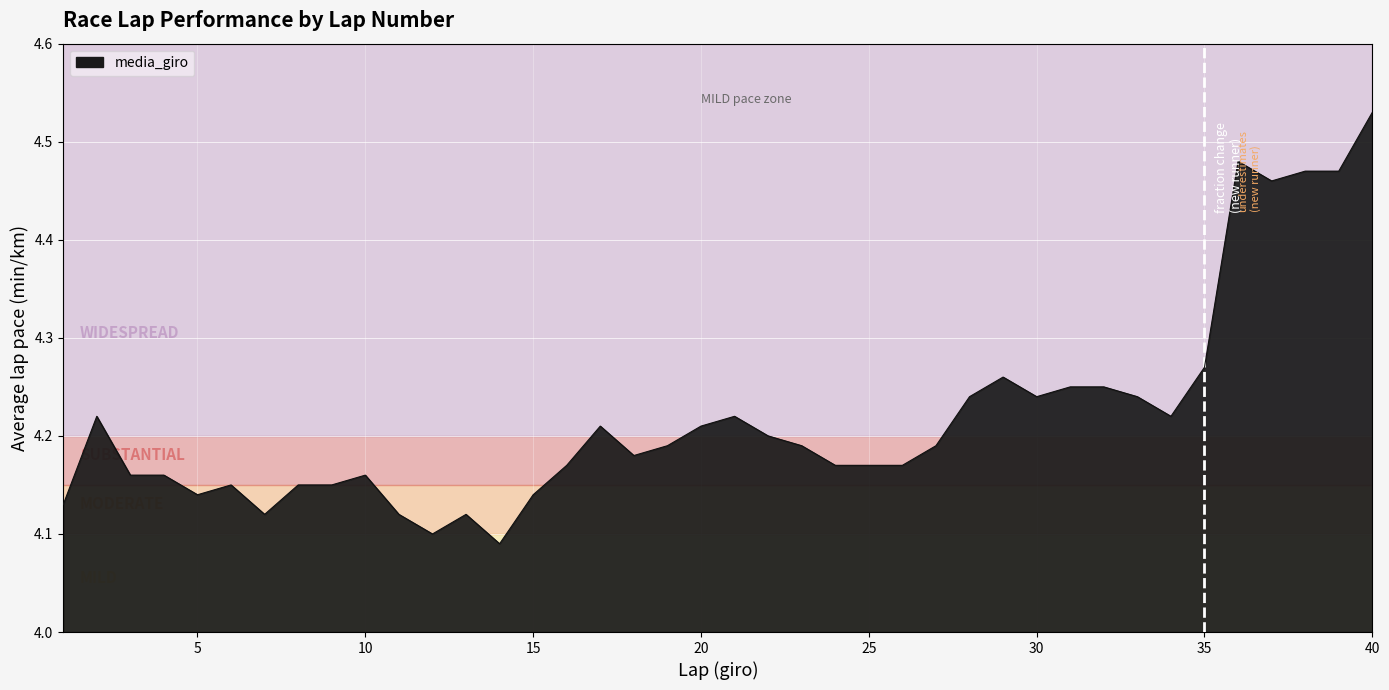

What is the difference between the maximum and minimum values?

0.4